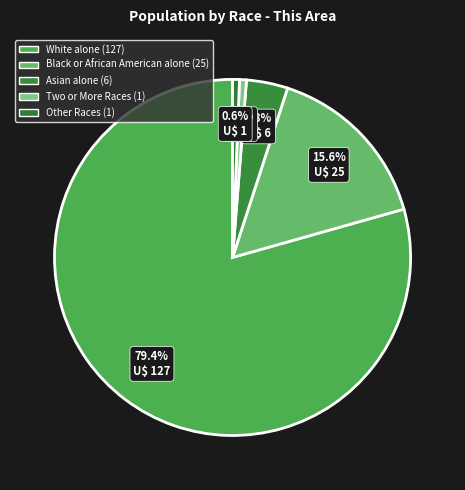

To the nearest percent, what portion does Black or African American alone represent?

16%